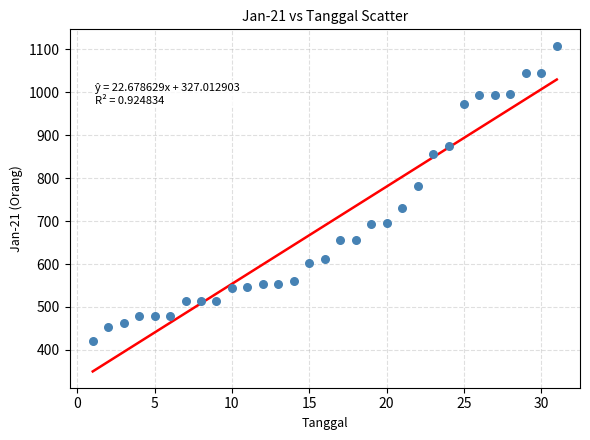

What is the range of X values (max minus min)?

30